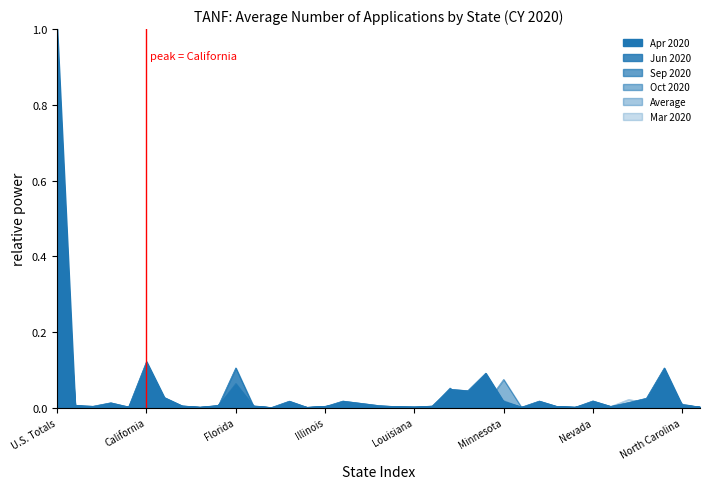

What is the difference between the second highest and minimum values in the Apr 2020 series?

0.1